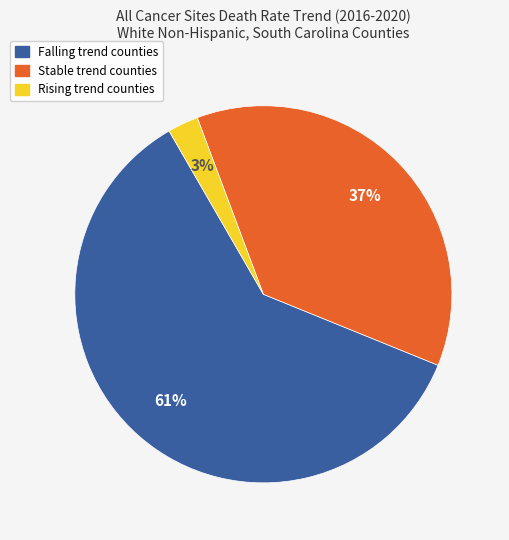

Does any single category account for the majority?

Yes